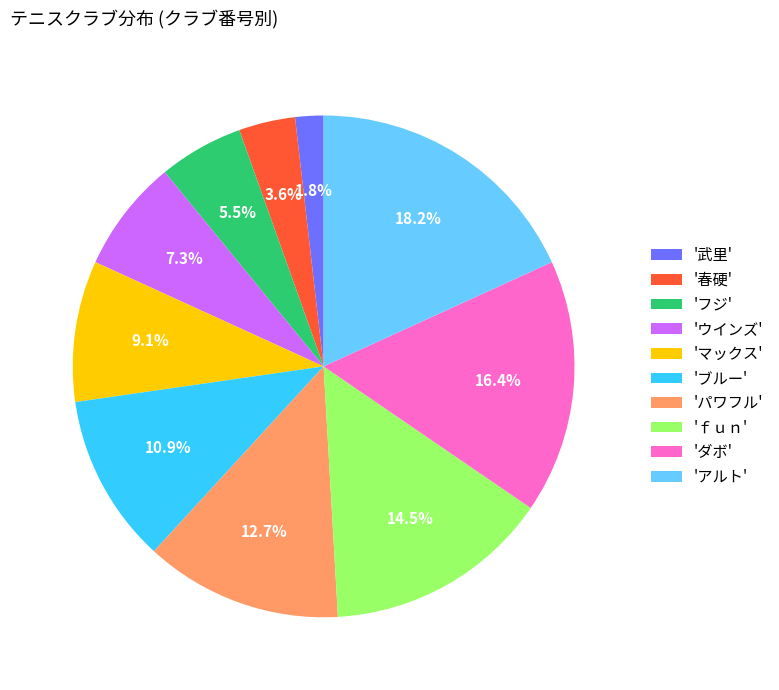

Is there a majority slice in this chart?

No